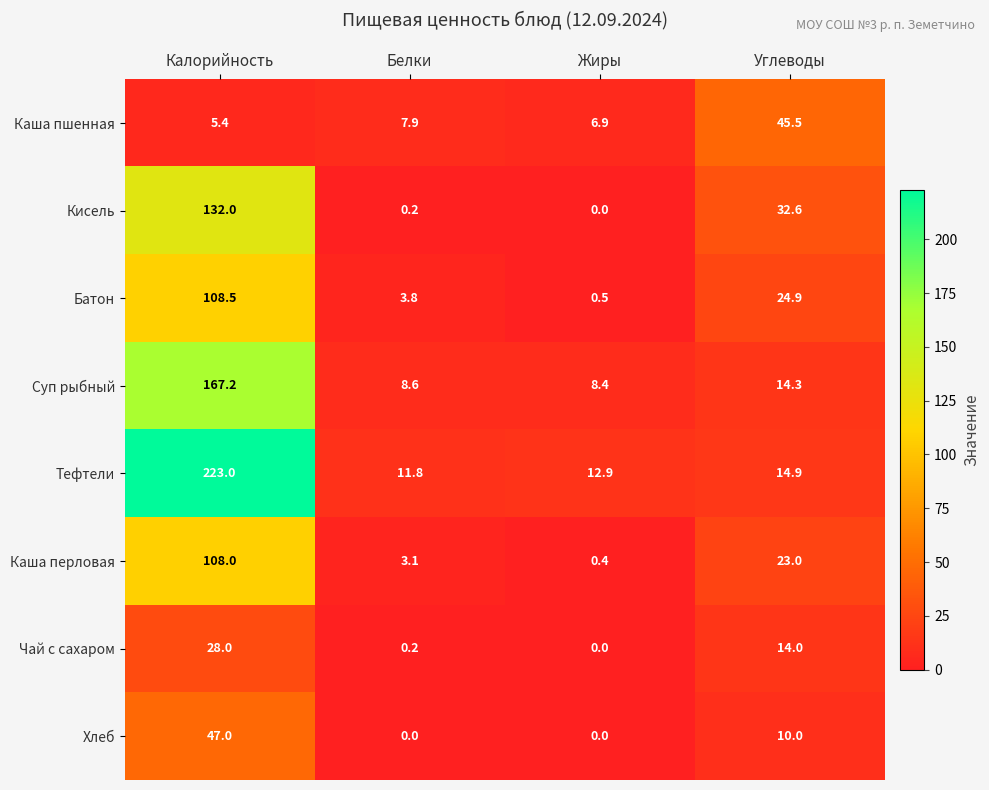

What is the total value across all series at Калорийность?

819.1